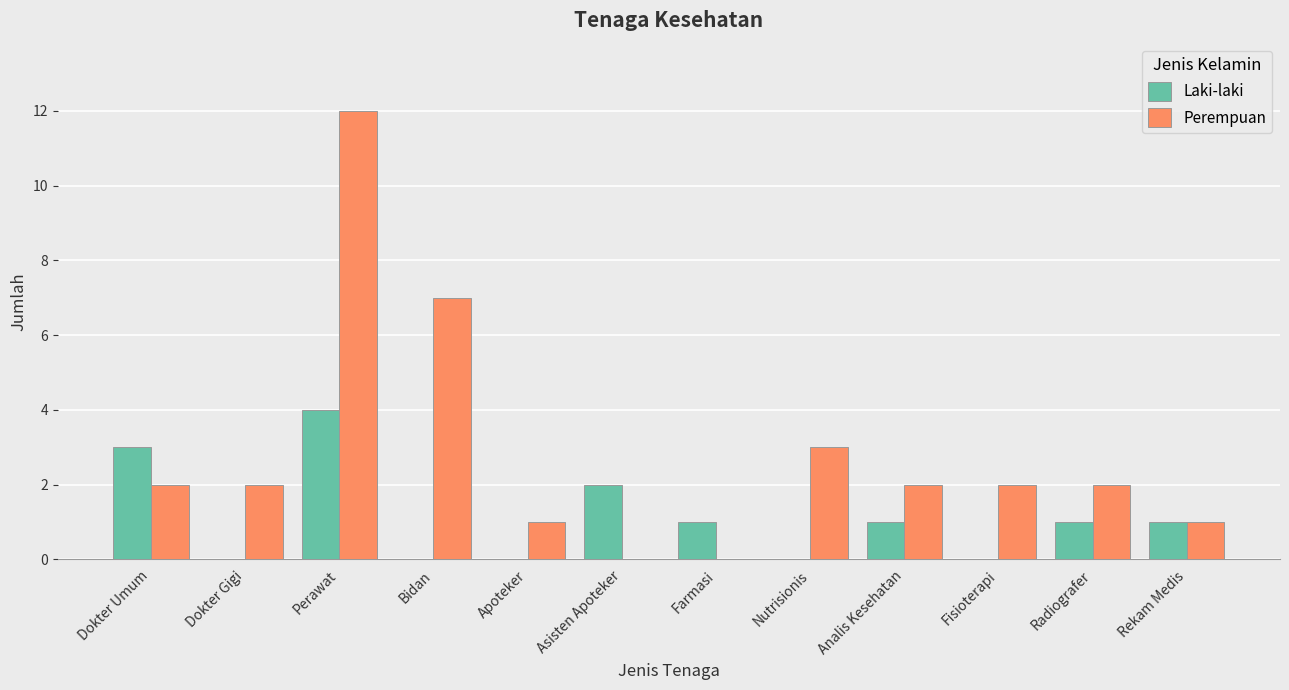

What is the maximum value for Perempuan?

12